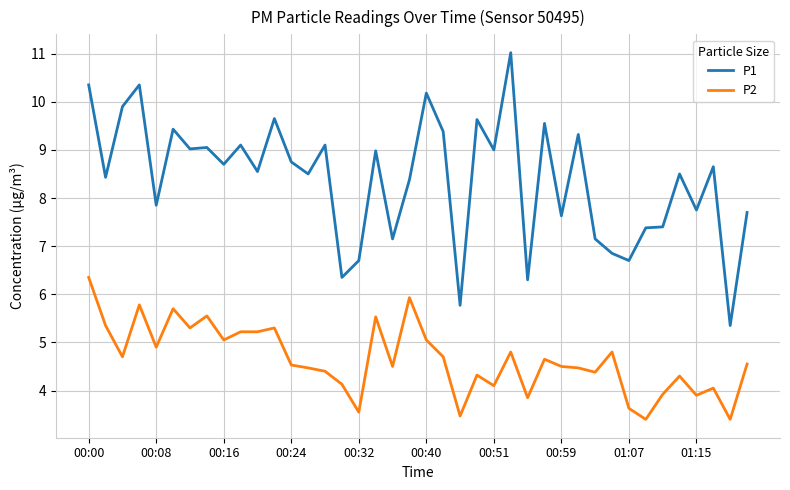

What is the average value of the P2 series?

4.6